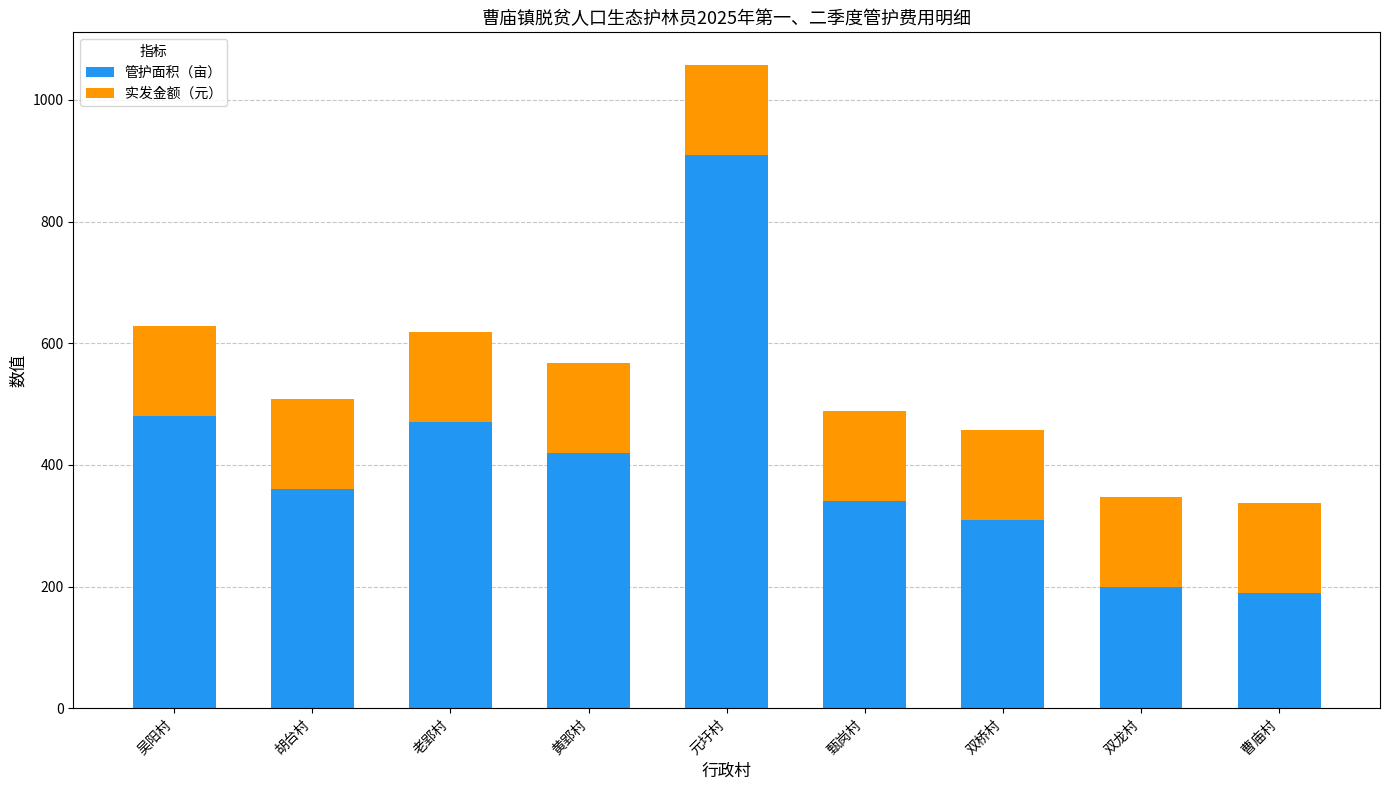

At which label does 管护面积（亩） reach its peak?

元圩村